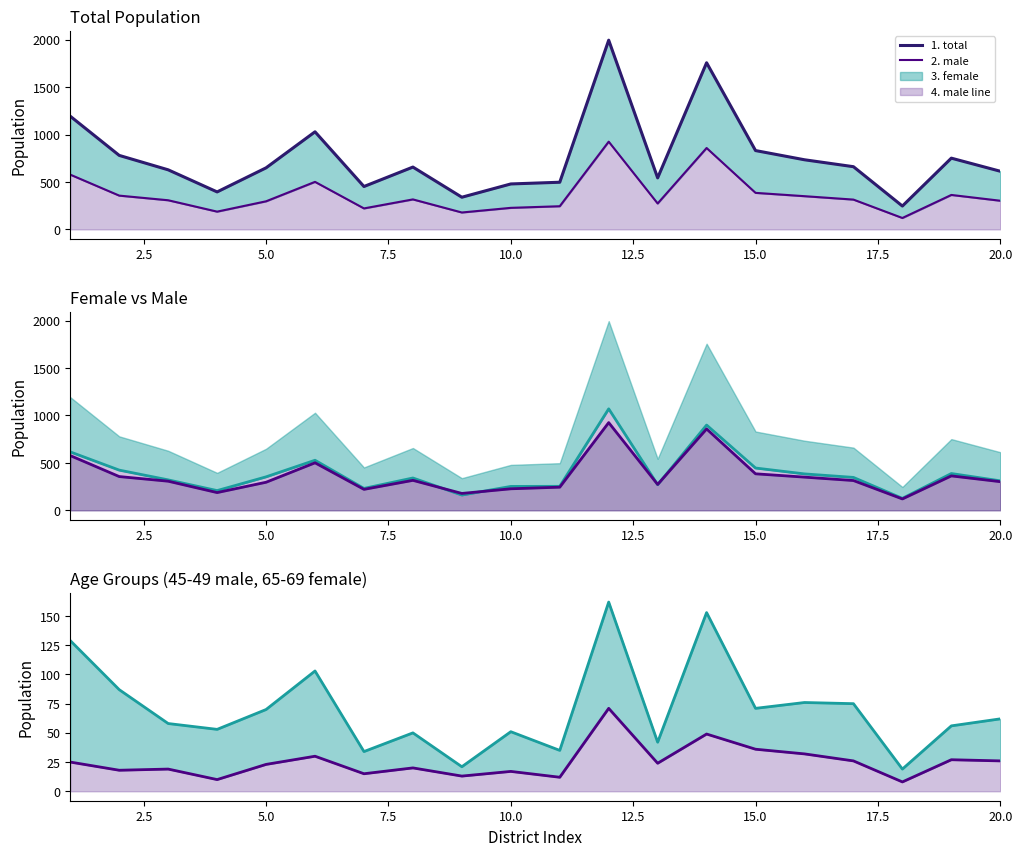

List the series in order of their peak value, highest first.

total, female, male line, male, 65-69 female, 45-49 male